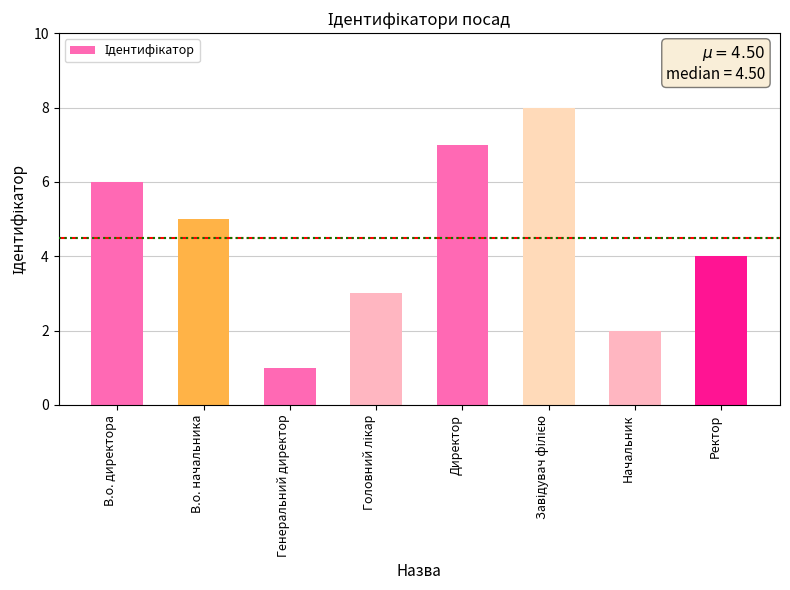

Reading left to right, what are all the values shown in this chart?

6	5	1	3	7	8	2	4